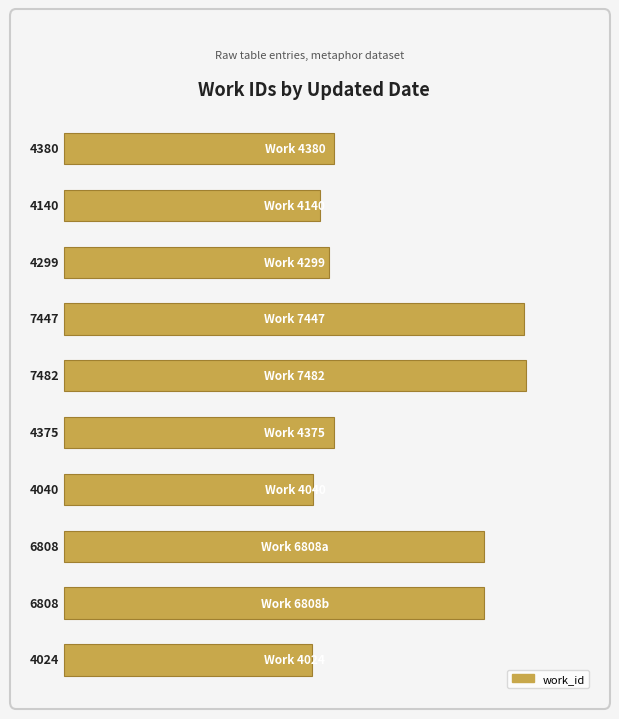

Are the bars grouped side by side (vs. stacked)?

No